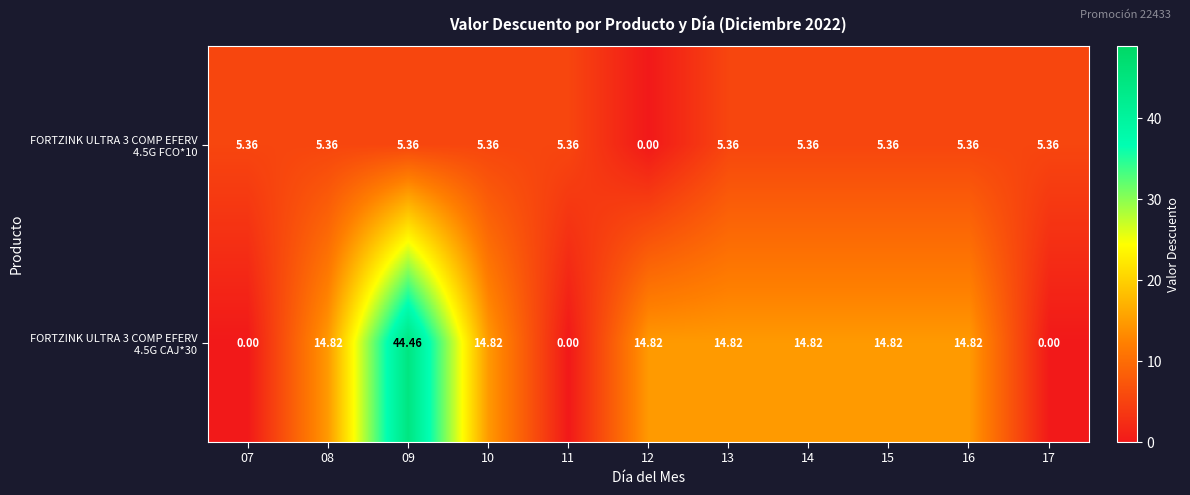

What is the difference between the highest and lowest values at 11?

5.4